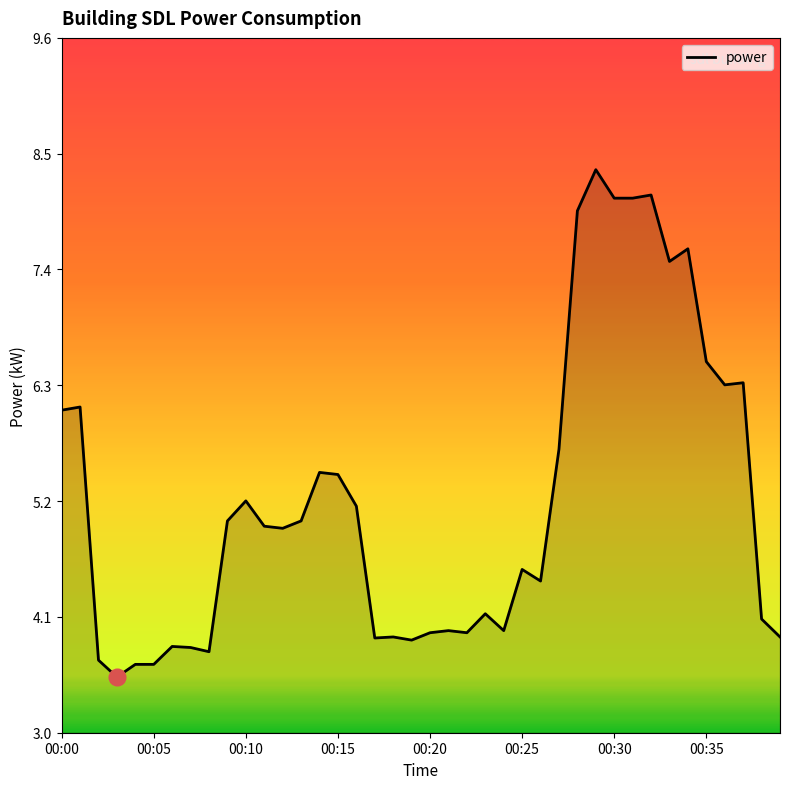

How many values exceed 4?

25